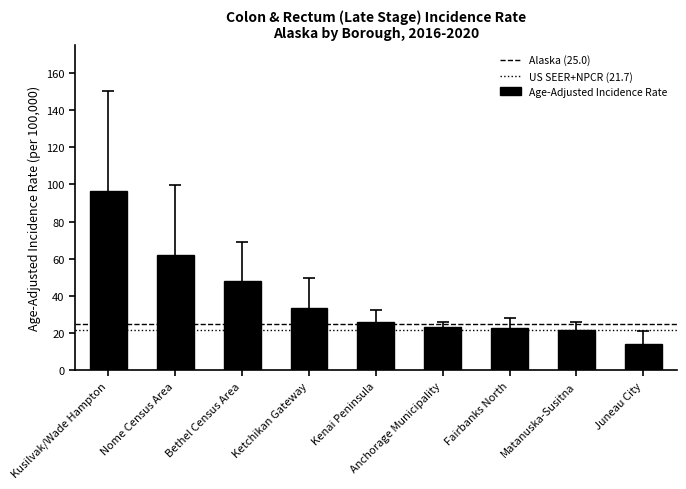

What is the sum of all values?

347.8